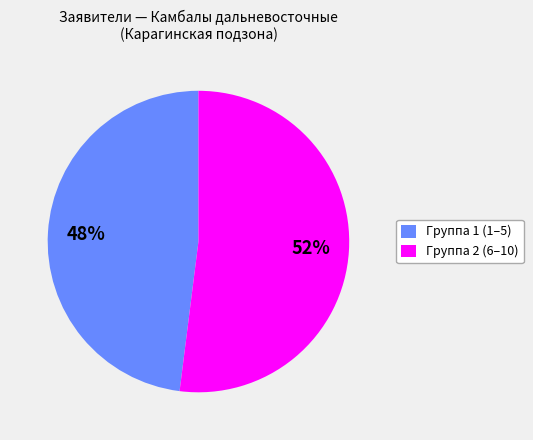

Rank the categories by value from lowest to highest.

Группа 1 (1–5), Группа 2 (6–10)